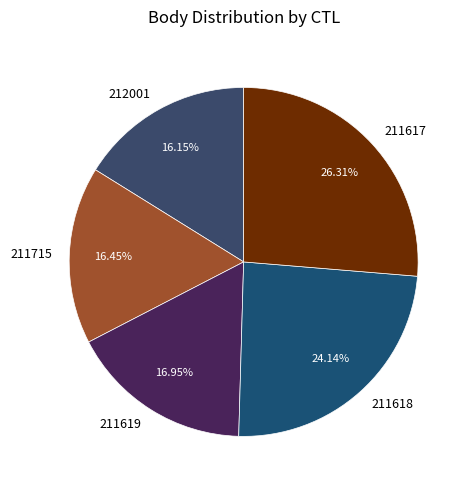

Which category has the biggest portion of the pie?

211617